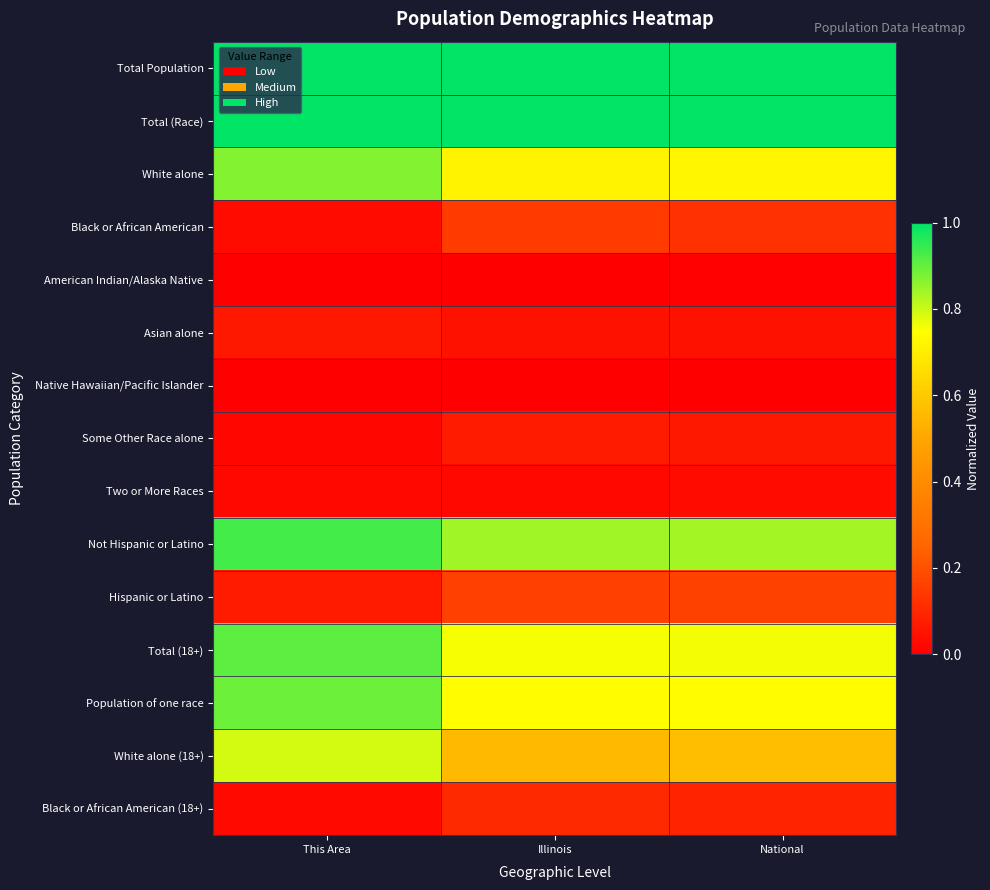

Reading right to left, list all the values displayed in this chart.

Total Population: National=1.0	Illinois=1.0	This Area=1.0
Total (Race): National=1.0	Illinois=1.0	This Area=1.0
White alone: National=0.7	Illinois=0.7	This Area=0.9
Black or African American: National=0.1	Illinois=0.1	This Area=0.0
American Indian/Alaska Native: National=0.0	Illinois=0.0	This Area=0.0
Asian alone: National=0.0	Illinois=0.0	This Area=0.1
Native Hawaiian/Pacific Islander: National=0.0	Illinois=0.0	This Area=0.0
Some Other Race alone: National=0.1	Illinois=0.1	This Area=0.0
Two or More Races: National=0.0	Illinois=0.0	This Area=0.0
Not Hispanic or Latino: National=0.8	Illinois=0.8	This Area=0.9
Hispanic or Latino: National=0.2	Illinois=0.2	This Area=0.1
Total (18+): National=0.8	Illinois=0.8	This Area=0.9
Population of one race: National=0.7	Illinois=0.7	This Area=0.9
White alone (18+): National=0.6	Illinois=0.6	This Area=0.8
Black or African American (18+): National=0.1	Illinois=0.1	This Area=0.0